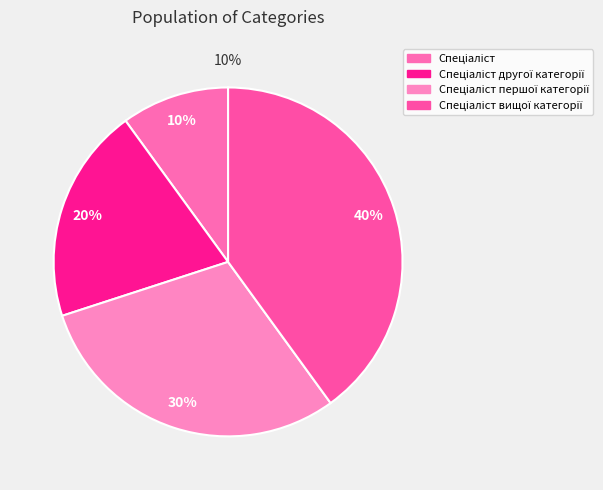

Count the number of slices in the pie.

4